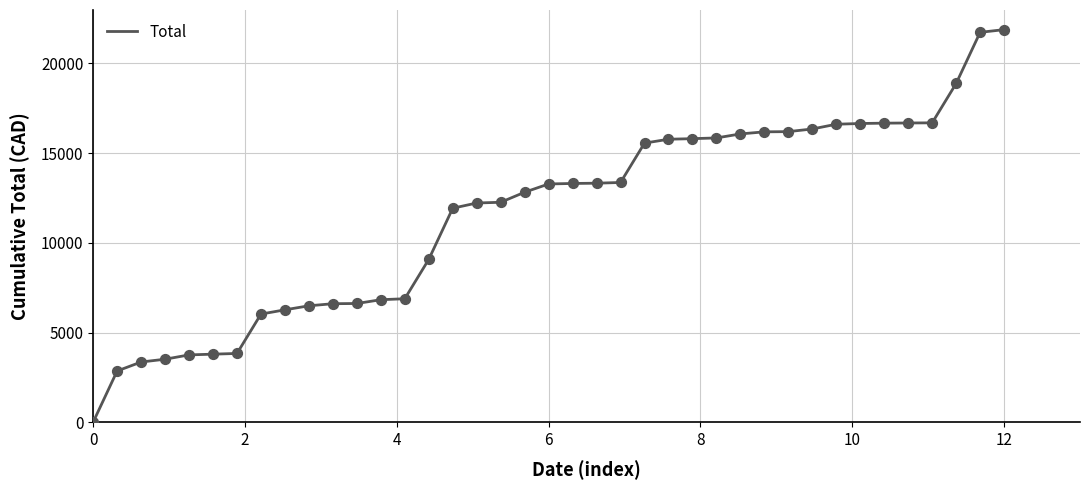

What is the difference between the maximum and minimum values?

21871.1